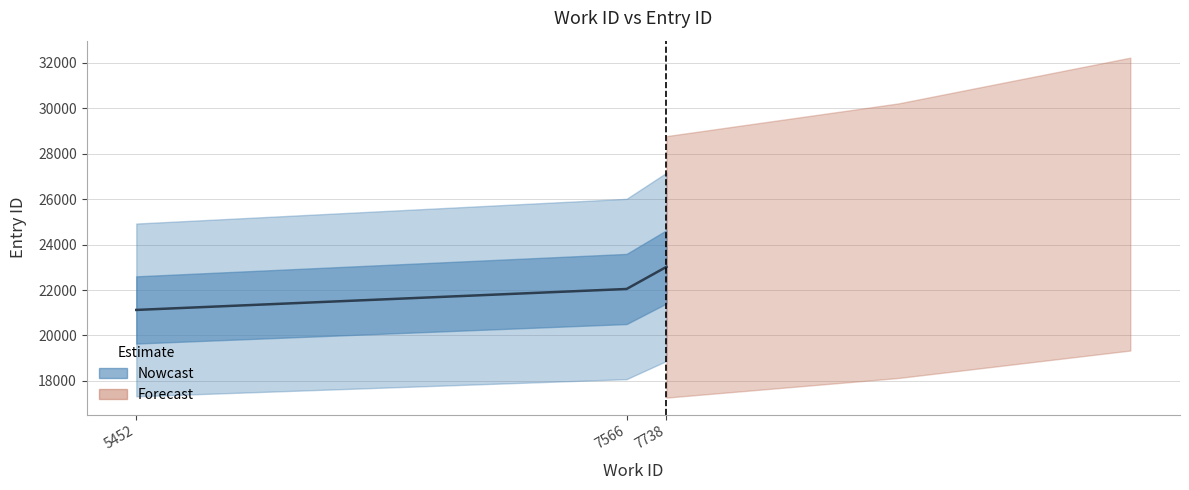

The value at 7566 is 13898. True or false?

False